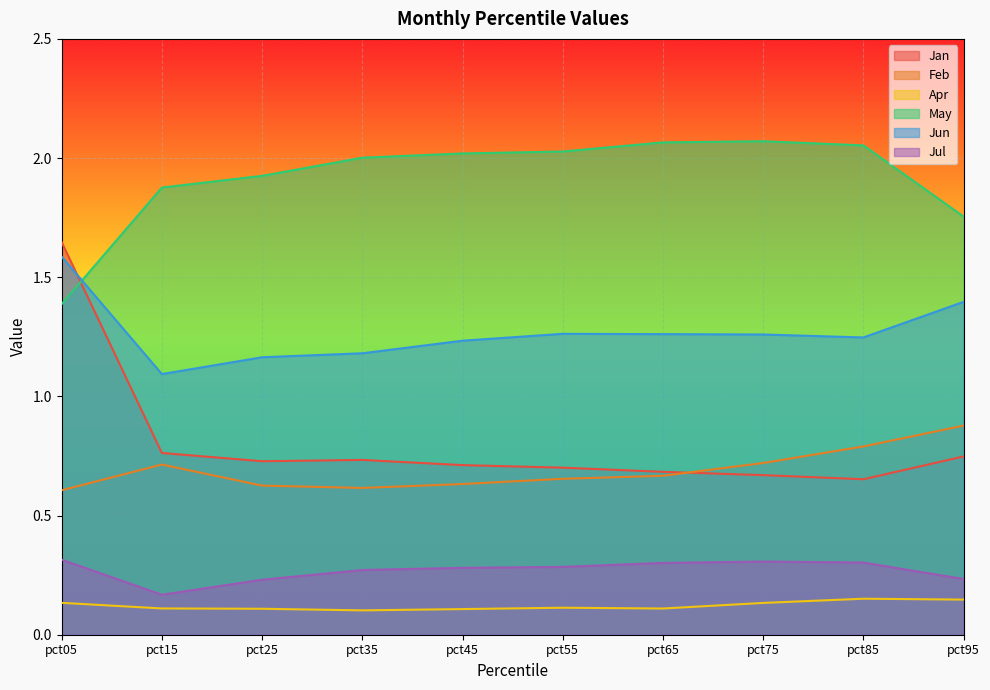

List the series in order of their peak value, lowest first.

Apr, Jul, Feb, Jun, Jan, May